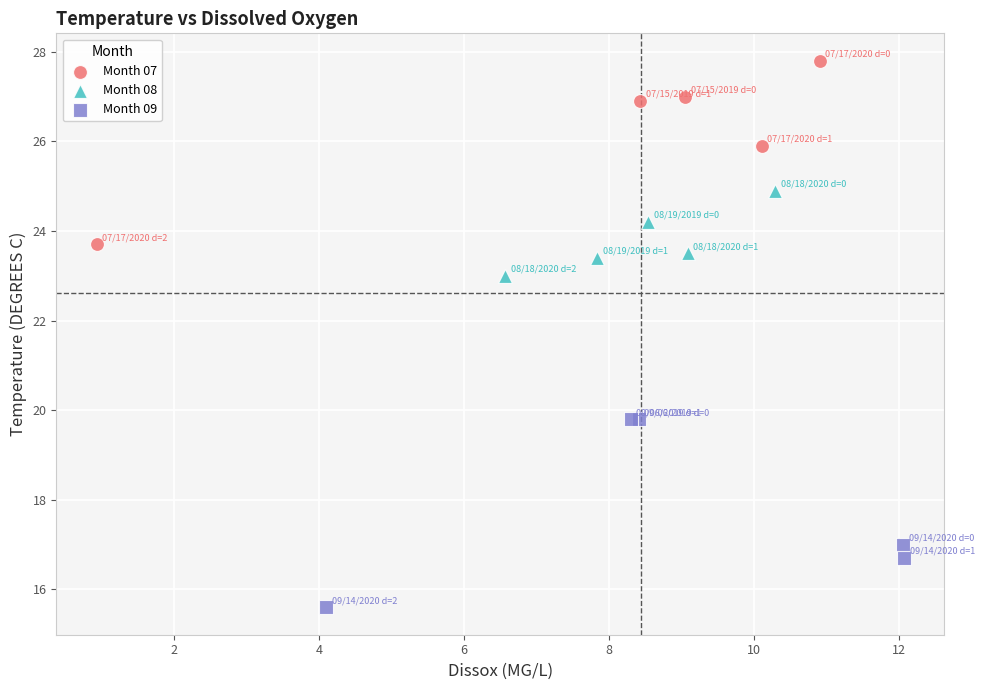

Which series contains the highest Y value?

Month 07